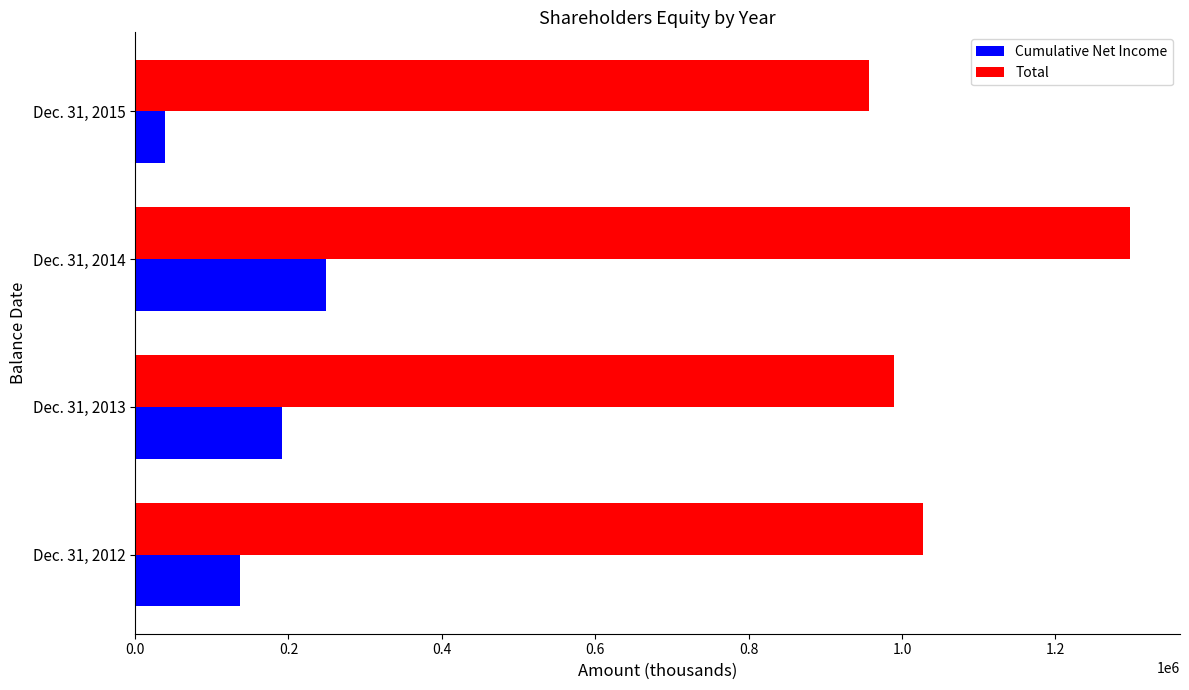

Which series changed the most between Dec. 31, 2012 and Dec. 31, 2015?

Cumulative Net Income